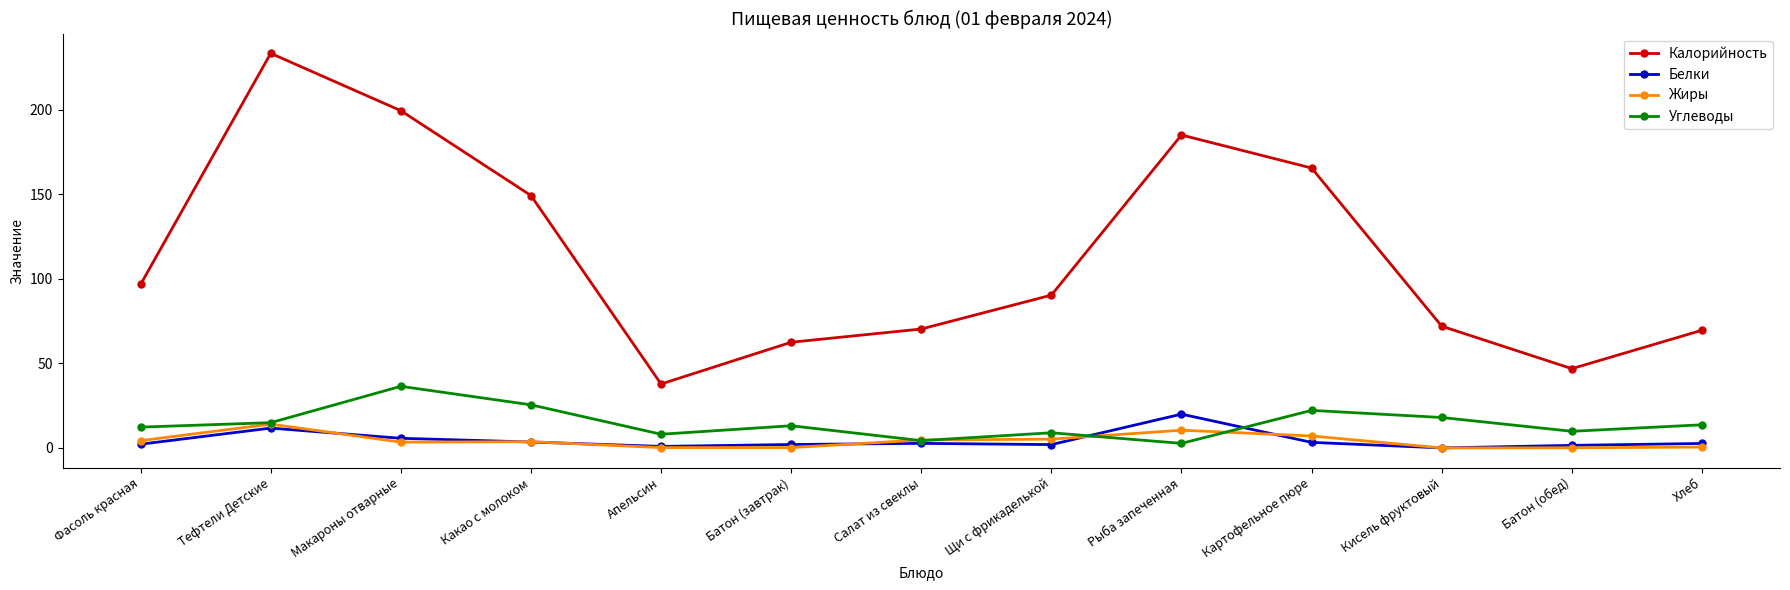

True or false: Углеводы and Калорийность intersect in this chart.

False